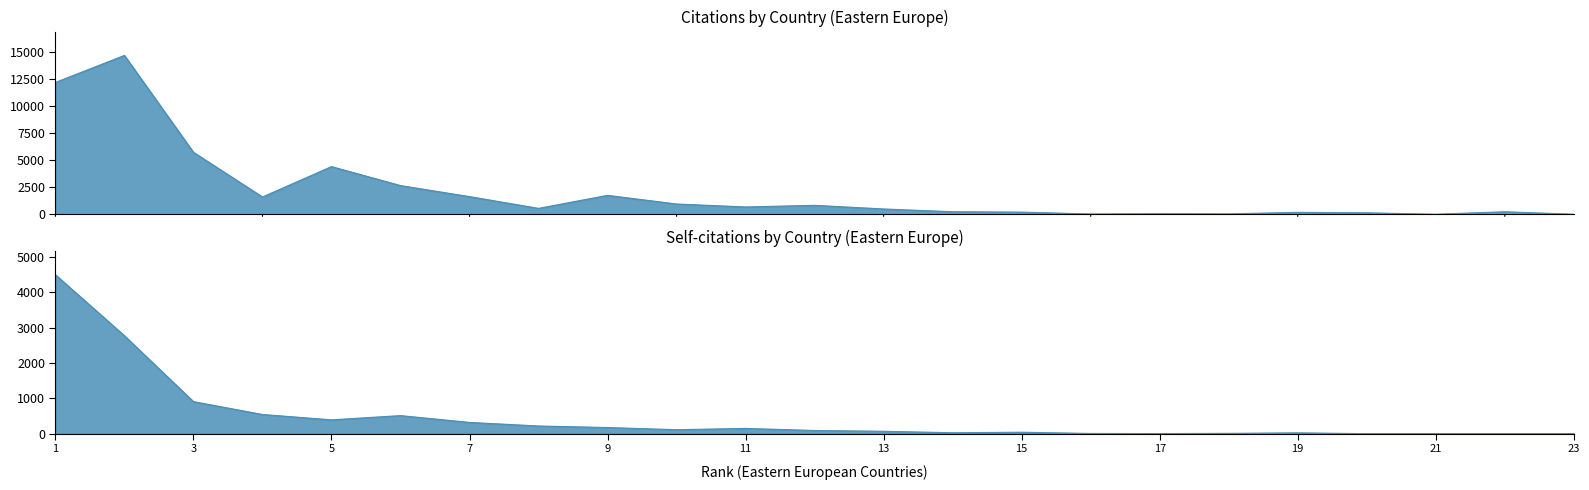

Reading left to right, extract all data points from this chart.

Citations: 12174	14670	5729	1607	4408	2658	1640	556	1757	959	685	836	500	246	208	36	64	47	189	146	14	242	13
Self-citations: 4503	2775	909	545	393	513	320	219	175	114	150	92	69	28	42	7	4	10	25	1	2	0	0